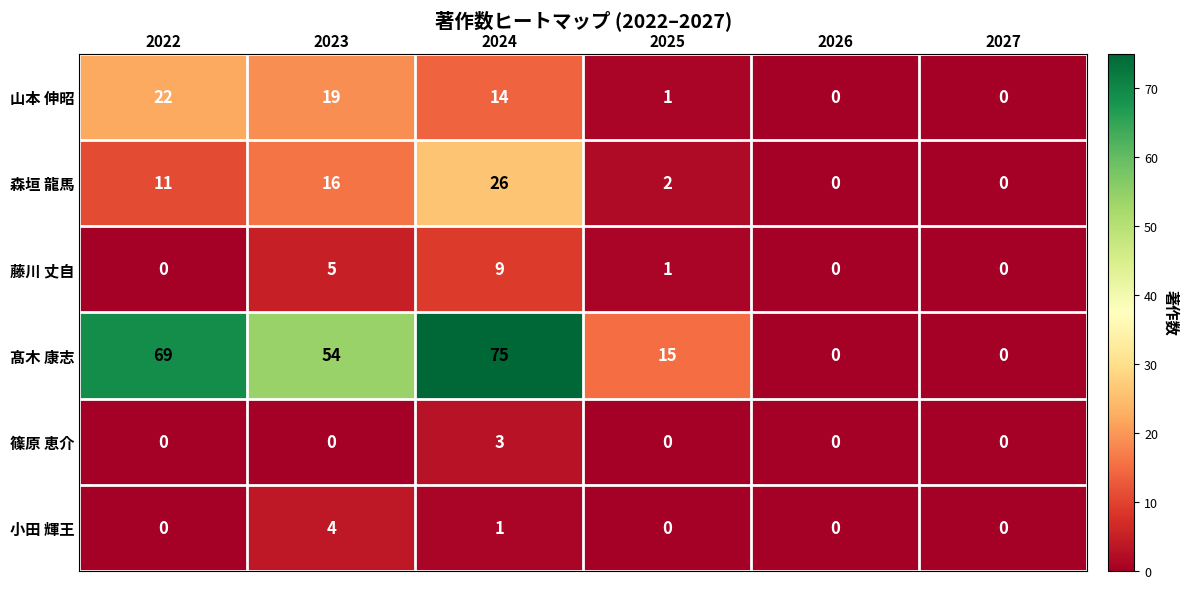

True or false: 森垣 龍馬 has a value of 26 at 2024.

True